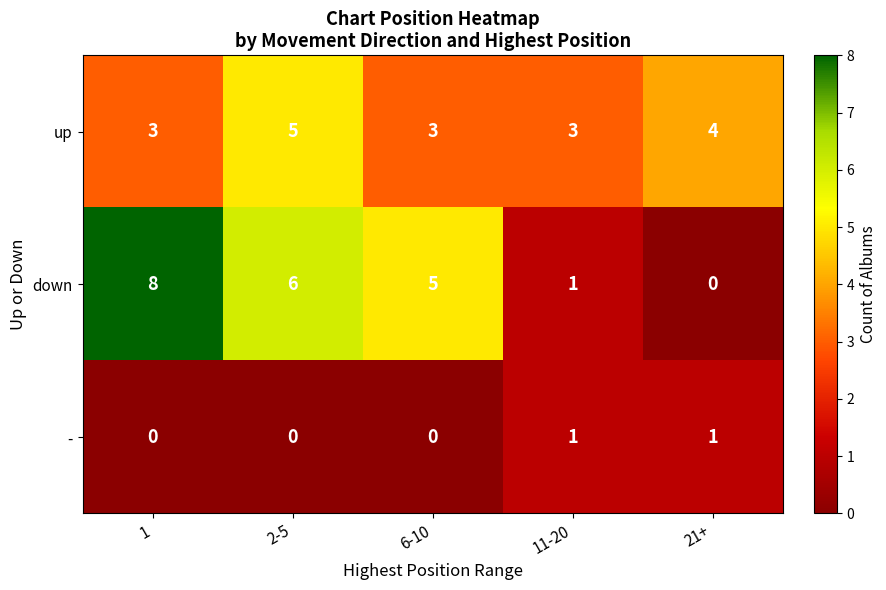

What value does the up series have at 1?

3